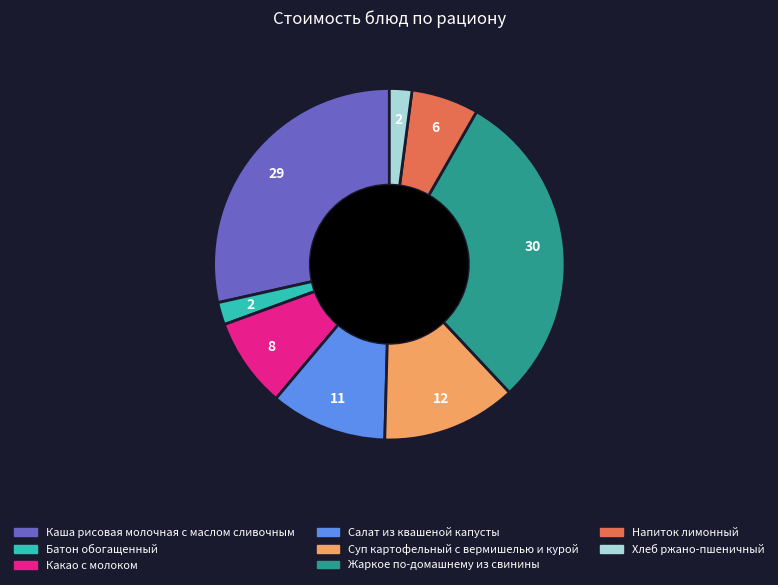

The Каша рисовая молочная с маслом сливочным slice represents 23% of the pie. True or false?

False